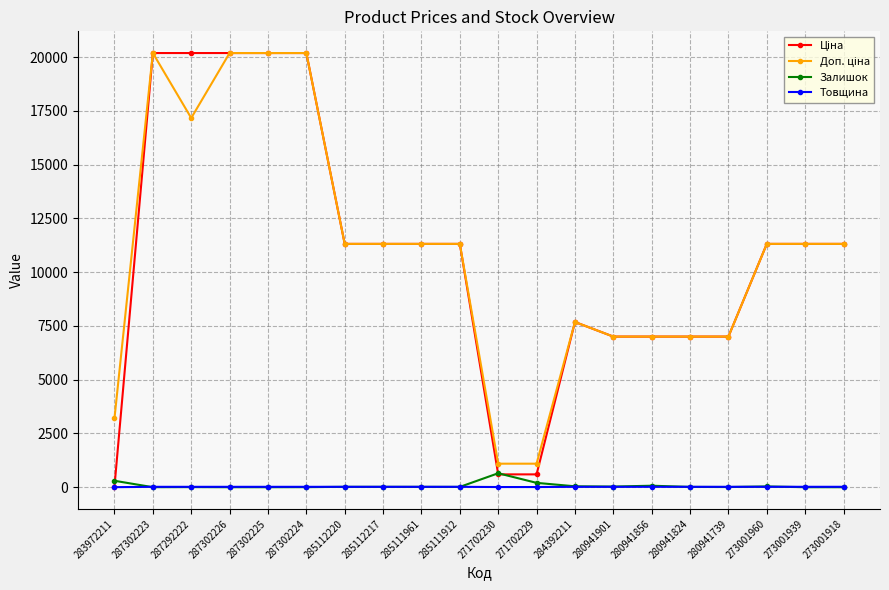

True or false: Залишок has a value of 299.0 at 283972211.

True